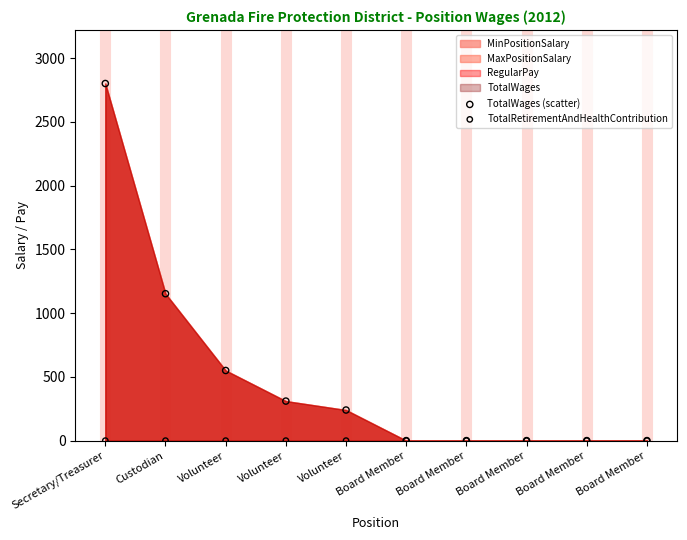

Across all series, what Y value is closest to 1400?

1152